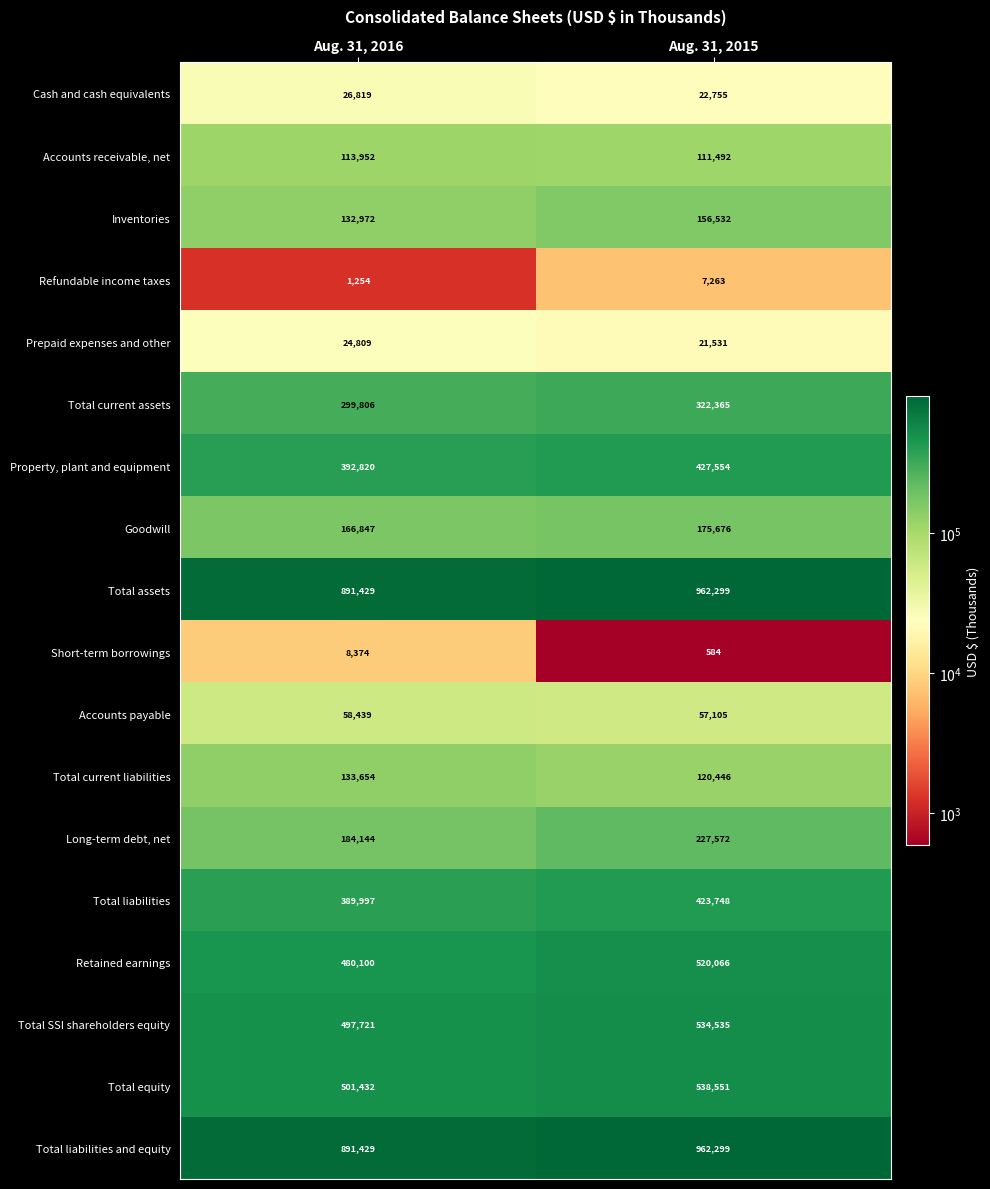

What is the minimum value shown in the chart?

584